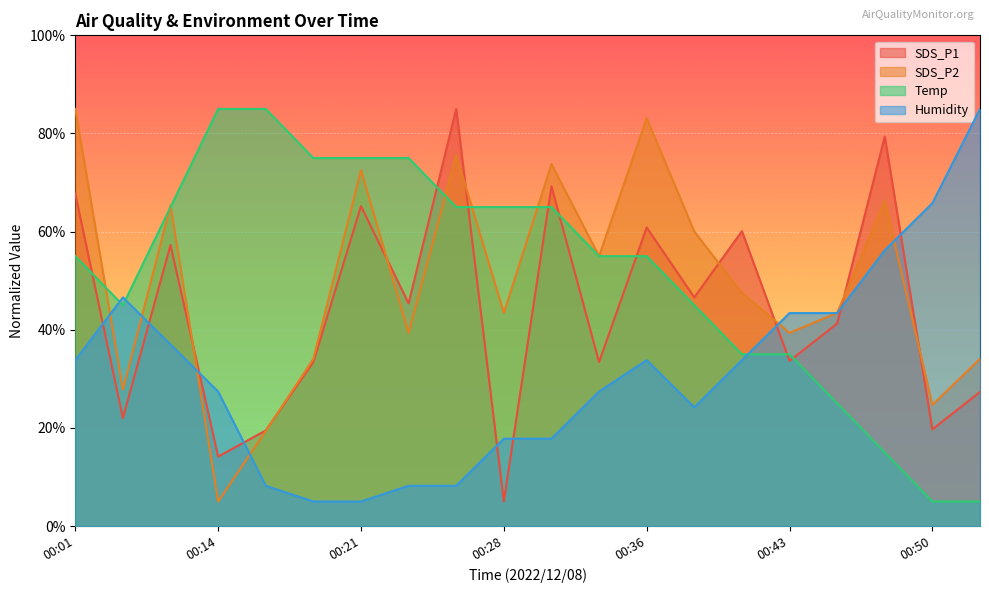

Reading left to right, extract all data points from this chart.

SDS_P1: 67.7	22.0	57.3	14.1	19.5	33.4	65.2	45.4	85.0	5.0	69.2	33.4	60.8	46.6	60.1	33.6	41.3	79.4	19.7	27.3
SDS_P2: 85.0	27.8	65.3	5.0	19.4	34.1	72.5	39.4	75.6	43.4	73.7	55.0	83.1	60.0	47.5	39.4	43.4	66.3	24.7	34.1
Temp: 55.0	45.0	65.0	85.0	85.0	75.0	75.0	75.0	65.0	65.0	65.0	55.0	55.0	45.0	35.0	35.0	25.0	15.0	5.0	5.0
Humidity: 33.8	46.6	37.0	27.4	8.2	5.0	5.0	8.2	8.2	17.8	17.8	27.4	33.8	24.2	33.8	43.4	43.4	56.2	65.8	85.0